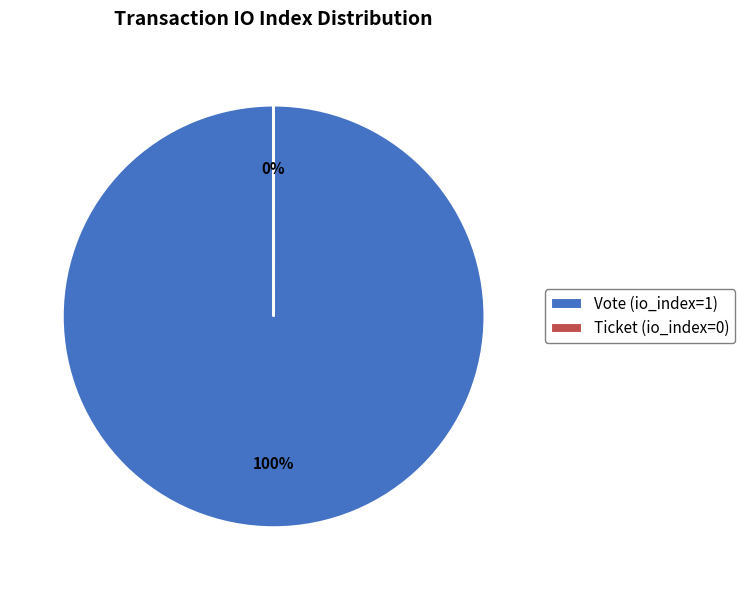

What percentage is the Vote (io_index=1) slice, to the nearest percent?

100%